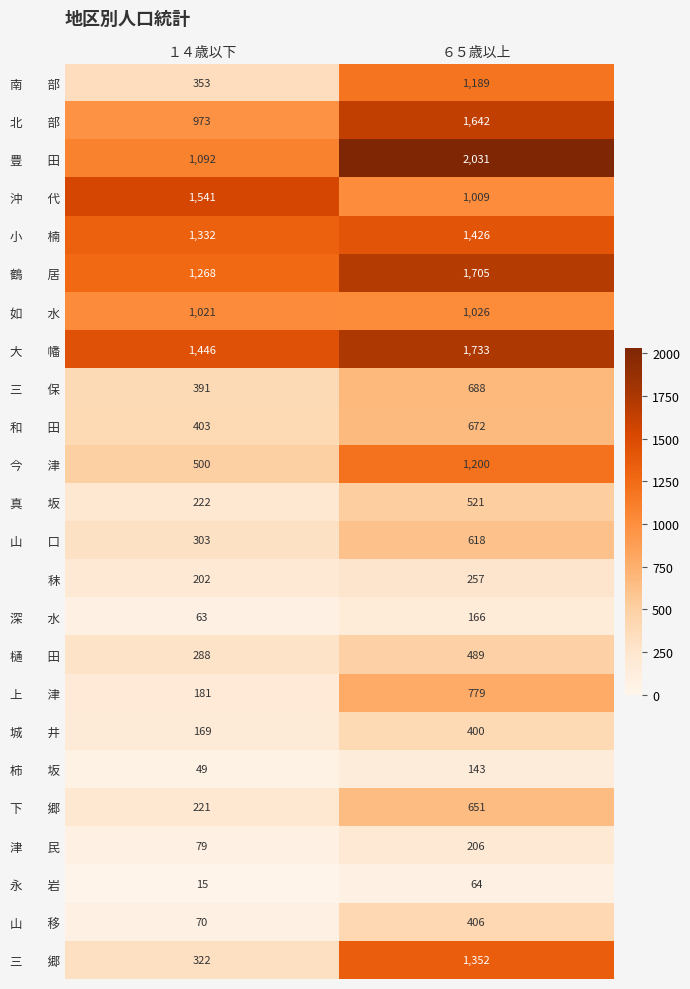

Which label corresponds to the largest value in the chart?

６５歳以上